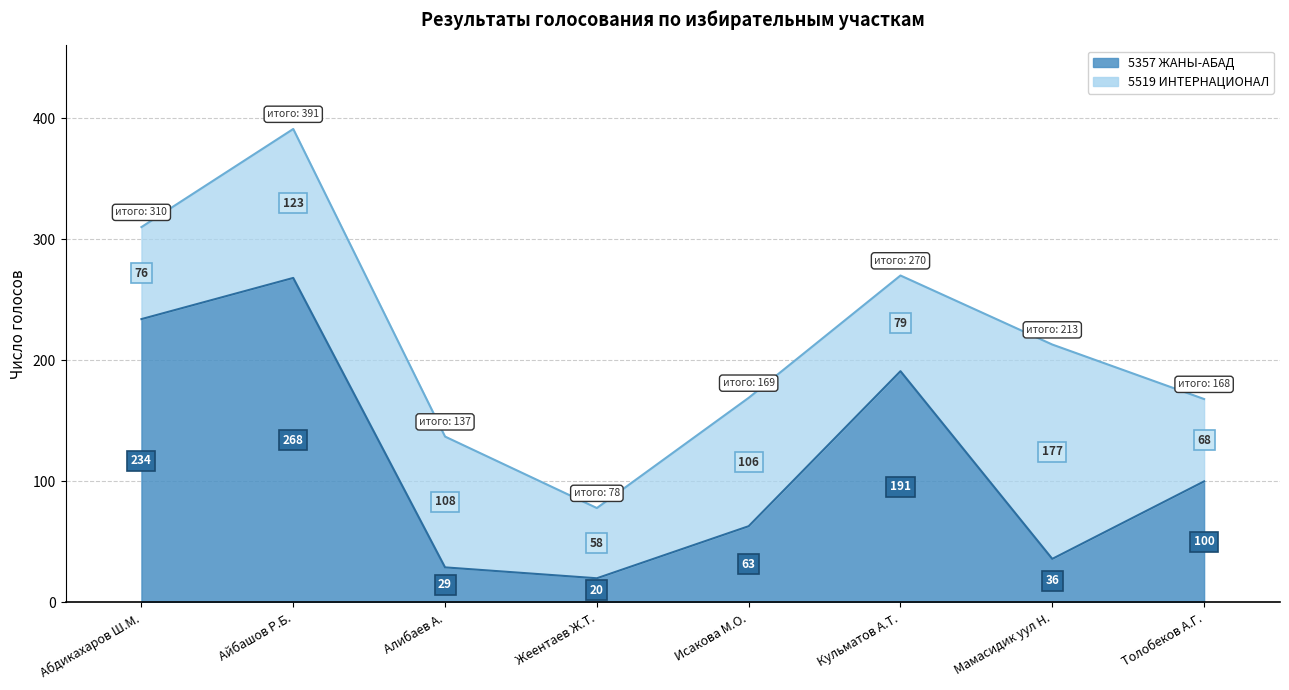

Does the chart have visible grid lines?

Yes